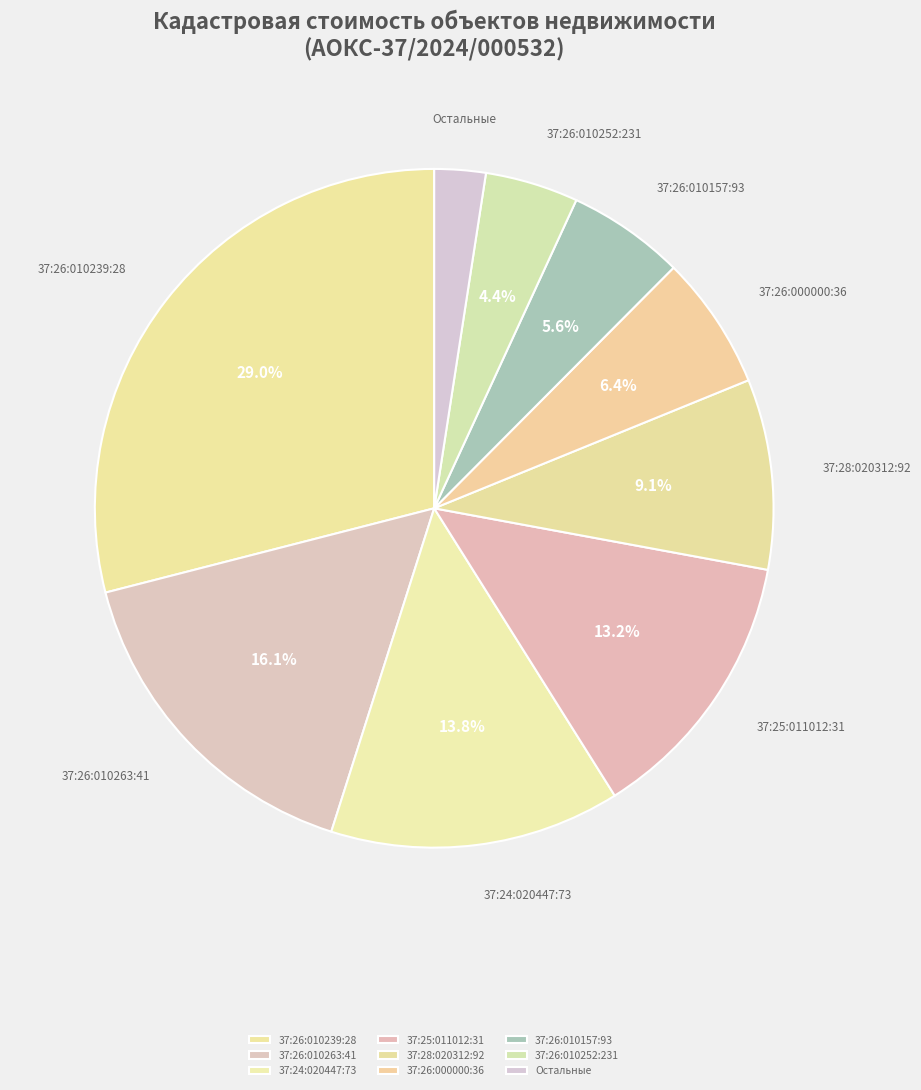

Is the sum of 37:24:020447:73 and 37:26:010157:93 greater than half?

No